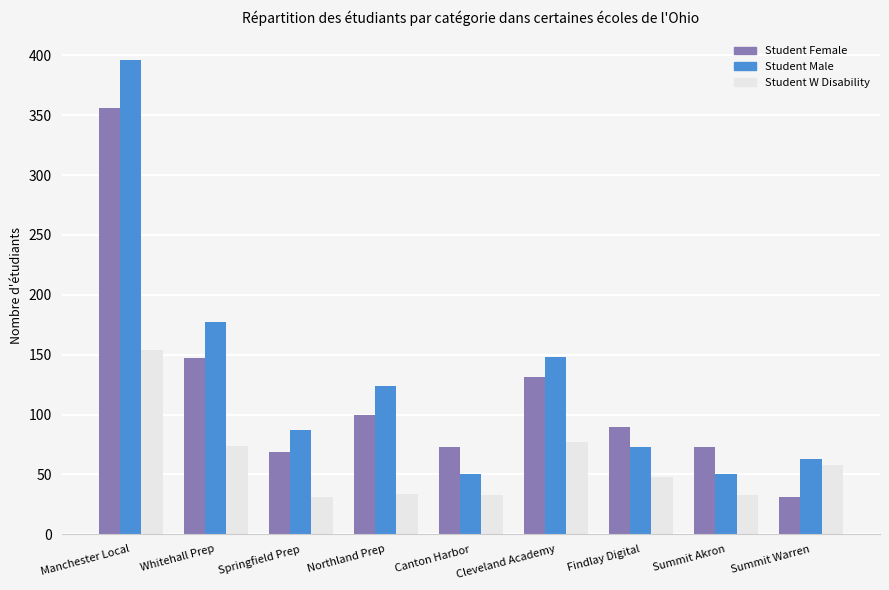

At Findlay Digital, list the series in order from smallest to largest.

Student W Disability, Student Male, Student Female